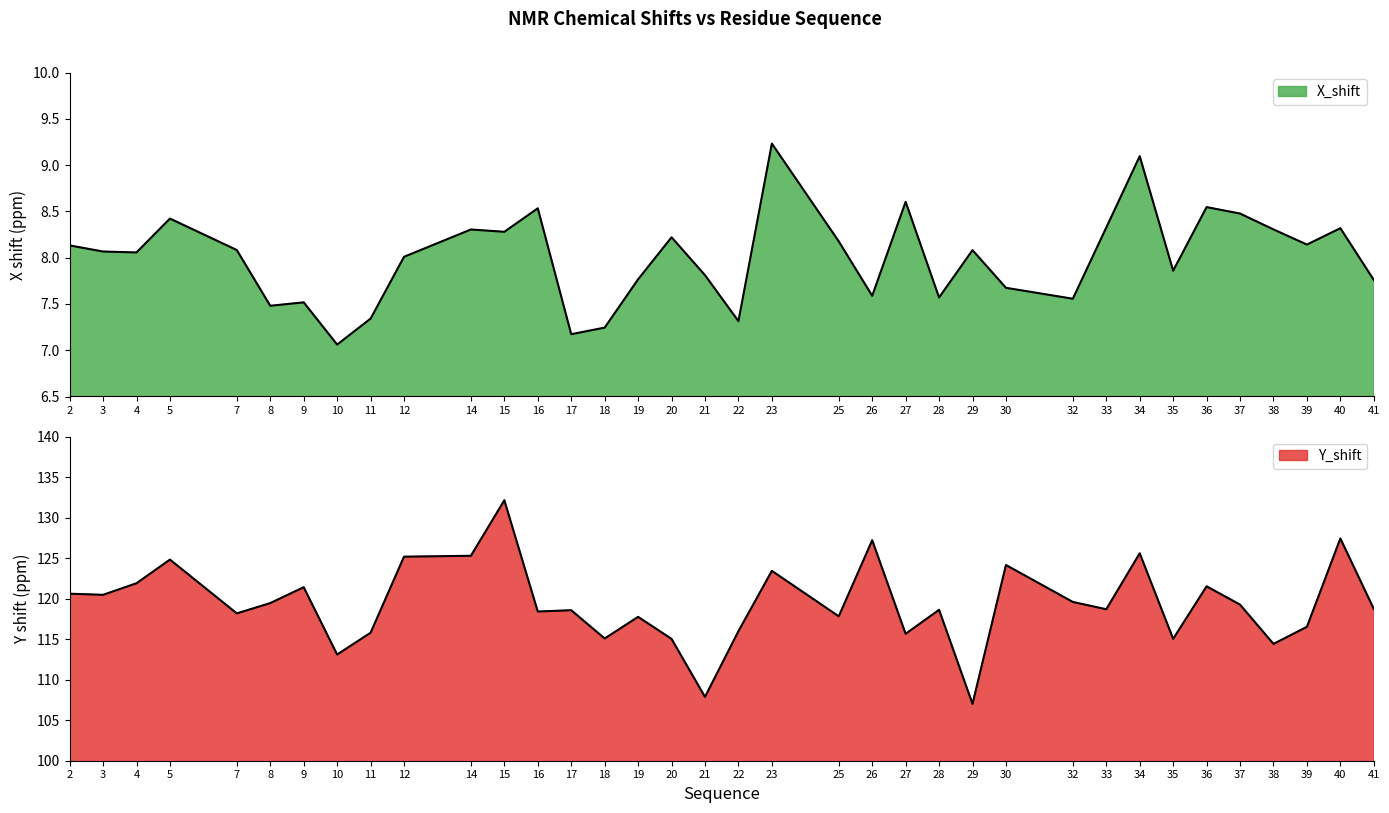

True or false: Y_shift and X_shift intersect in this chart.

False